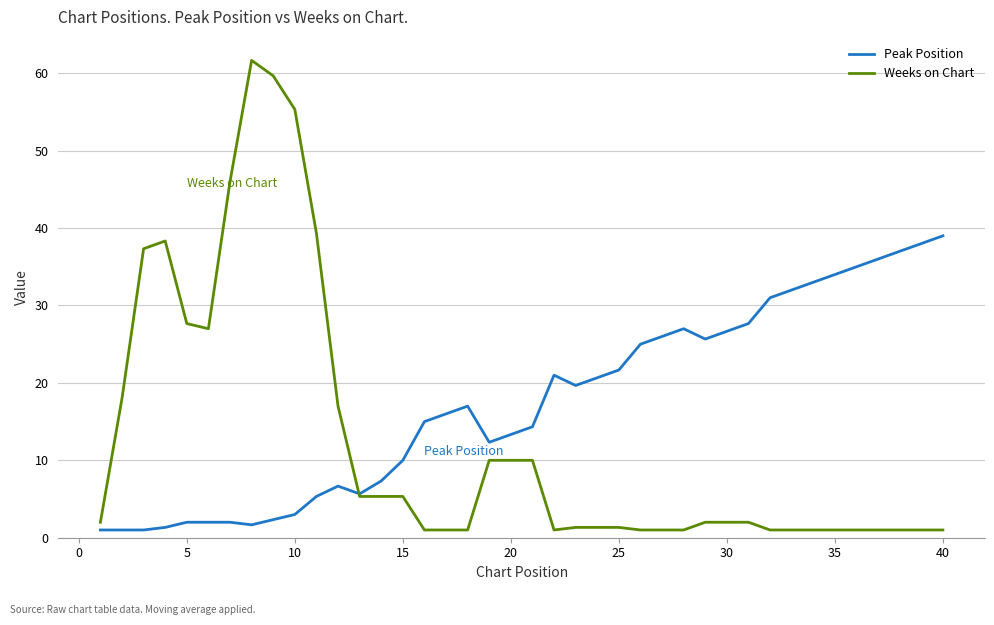

What is the sum of all Peak Position values?

696.3